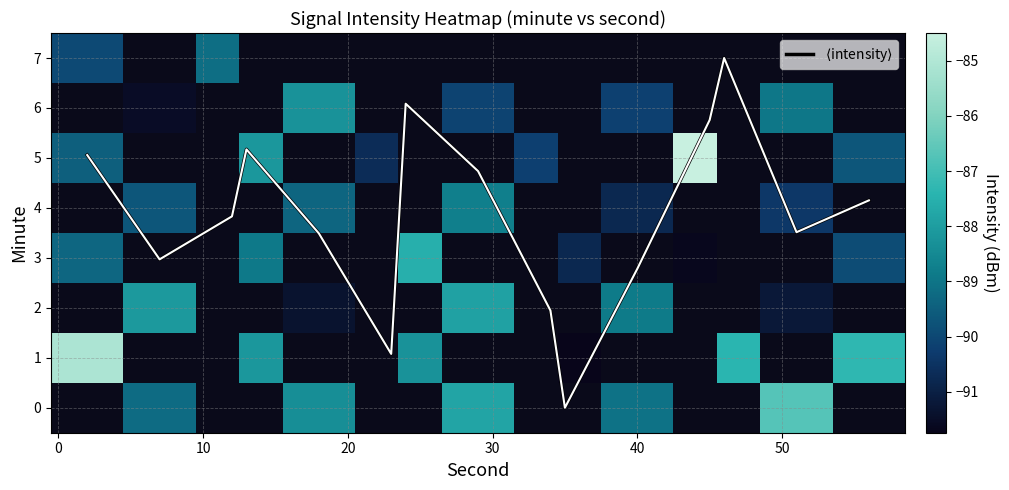

How many categories are shown in the chart?

15